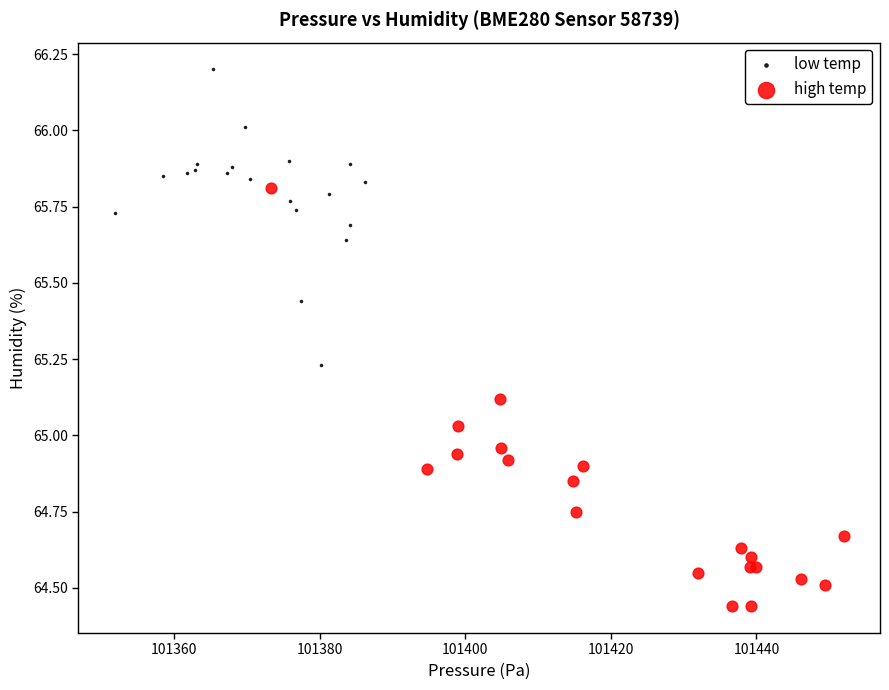

Which series has the widest spread of Y values?

high temp